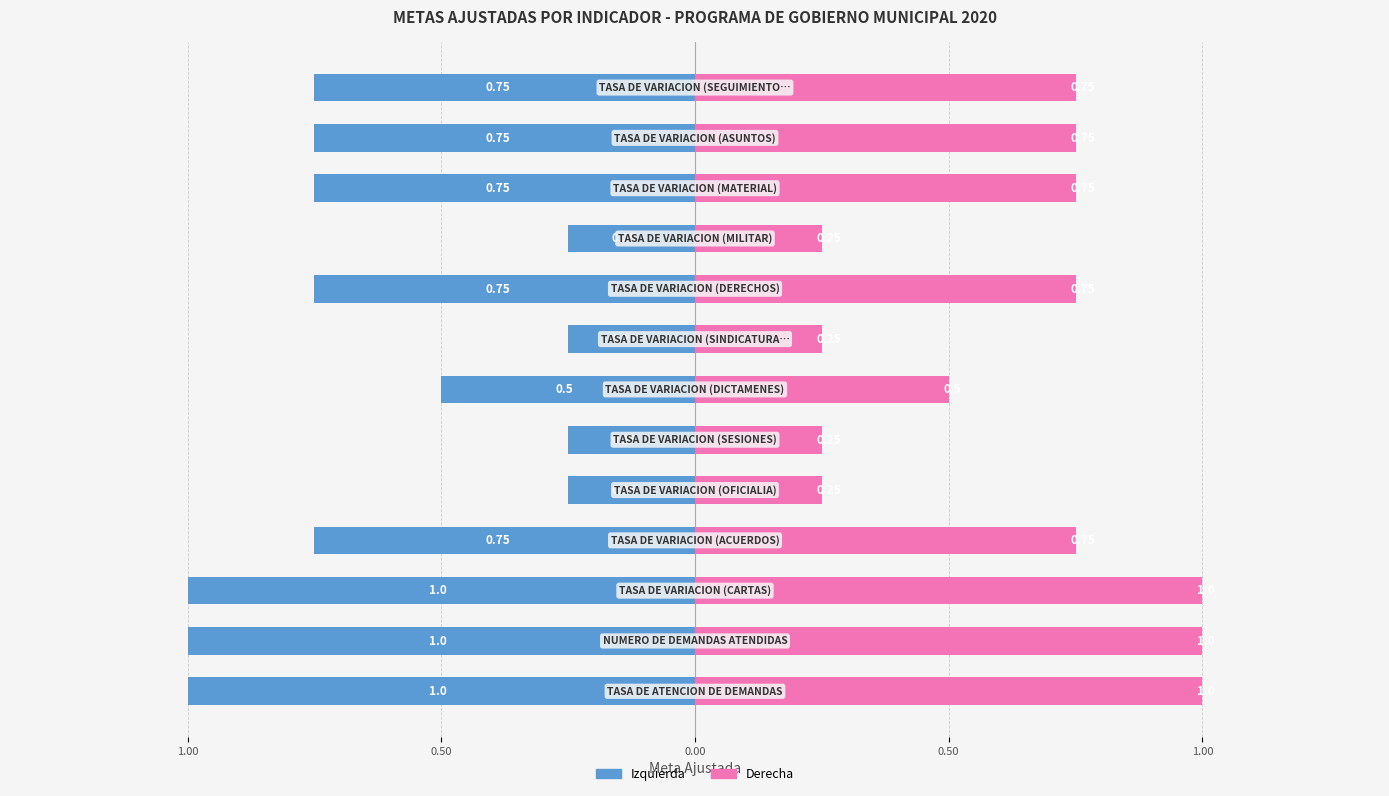

How many bars are there in each group?

2